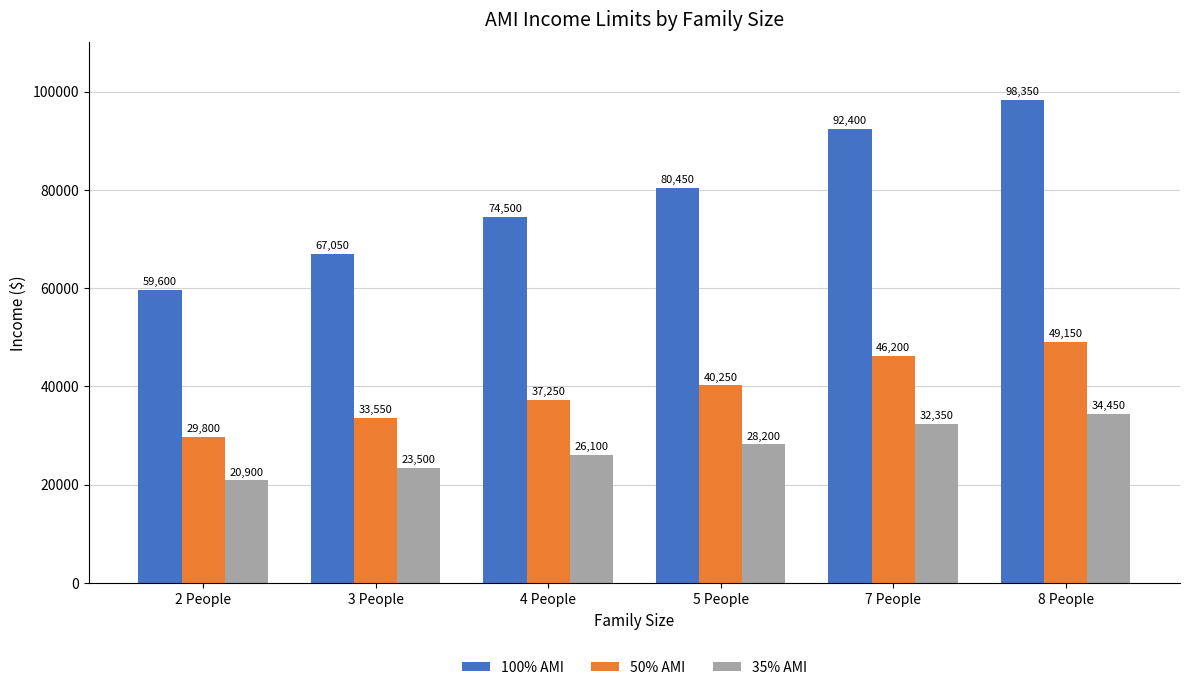

What are all the series names shown in the legend?

100% AMI, 50% AMI, 35% AMI